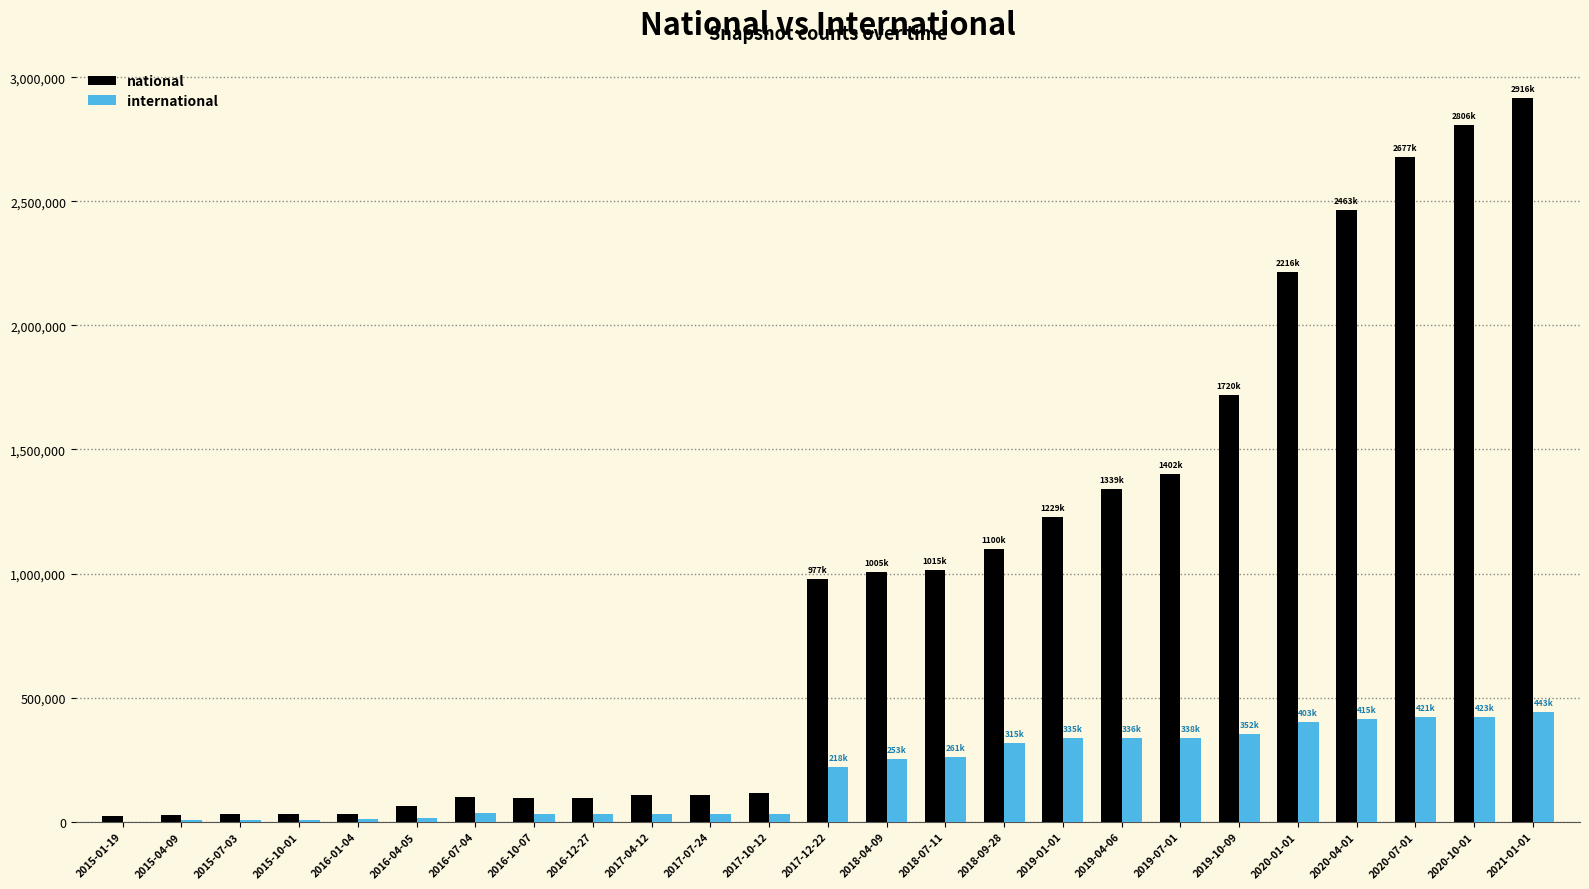

The value of national at 2019-04-06 is 1339431. True or false?

True